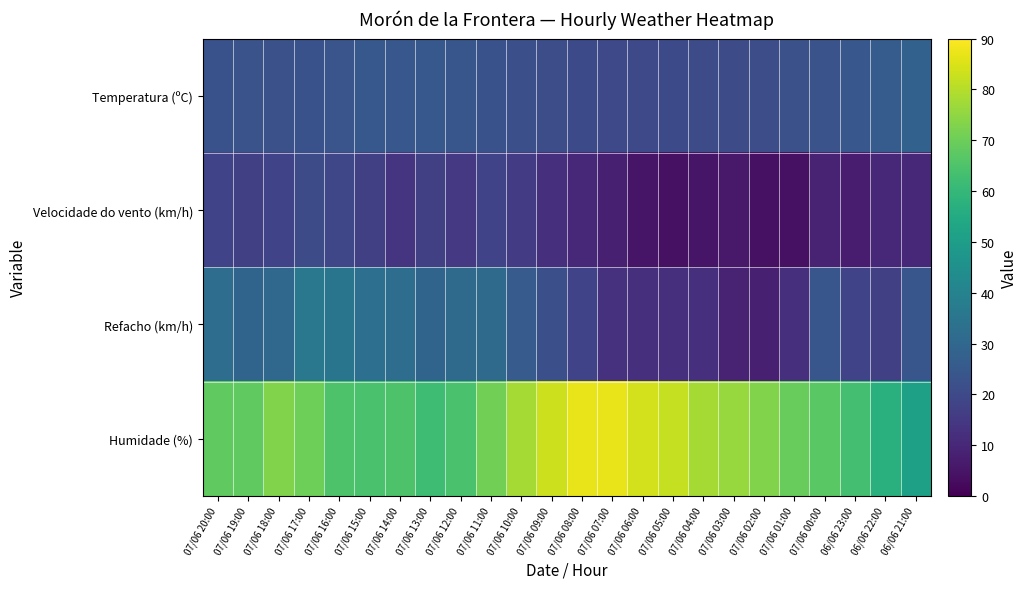

Reading left to right, what are all the values shown in this chart?

Temperatura (ºC): 07/06 20:00=22.5	07/06 19:00=22.9	07/06 18:00=22.3	07/06 17:00=22.7	07/06 16:00=23.9	07/06 15:00=24.9	07/06 14:00=24.3	07/06 13:00=24.7	07/06 12:00=24.2	07/06 11:00=22.8	07/06 10:00=21.9	07/06 09:00=21.1	07/06 08:00=20.2	07/06 07:00=19.8	07/06 06:00=19.8	07/06 05:00=20.1	07/06 04:00=20.5	07/06 03:00=20.5	07/06 02:00=21.1	07/06 01:00=22.2	07/06 00:00=22.9	06/06 23:00=24.3	06/06 22:00=26.2	06/06 21:00=27.9
Velocidade do vento (km/h): 07/06 20:00=18.0	07/06 19:00=17.0	07/06 18:00=18.0	07/06 17:00=21.0	07/06 16:00=19.0	07/06 15:00=17.0	07/06 14:00=14.0	07/06 13:00=17.0	07/06 12:00=15.0	07/06 11:00=18.0	07/06 10:00=16.0	07/06 09:00=12.0	07/06 08:00=10.0	07/06 07:00=8.0	07/06 06:00=5.0	07/06 05:00=4.0	07/06 04:00=5.0	07/06 03:00=6.0	07/06 02:00=4.0	07/06 01:00=4.0	07/06 00:00=9.0	06/06 23:00=7.0	06/06 22:00=10.0	06/06 21:00=10.0
Refacho (km/h): 07/06 20:00=32.0	07/06 19:00=29.0	07/06 18:00=30.0	07/06 17:00=36.0	07/06 16:00=35.0	07/06 15:00=33.0	07/06 14:00=32.0	07/06 13:00=29.0	07/06 12:00=31.0	07/06 11:00=31.0	07/06 10:00=26.0	07/06 09:00=22.0	07/06 08:00=18.0	07/06 07:00=13.0	07/06 06:00=12.0	07/06 05:00=12.0	07/06 04:00=12.0	07/06 03:00=9.0	07/06 02:00=8.0	07/06 01:00=12.0	07/06 00:00=24.0	06/06 23:00=18.0	06/06 22:00=17.0	06/06 21:00=24.0
Humidade (%): 07/06 20:00=68.0	07/06 19:00=68.0	07/06 18:00=73.0	07/06 17:00=70.0	07/06 16:00=65.0	07/06 15:00=64.0	07/06 14:00=65.0	07/06 13:00=62.0	07/06 12:00=64.0	07/06 11:00=71.0	07/06 10:00=78.0	07/06 09:00=83.0	07/06 08:00=87.0	07/06 07:00=87.0	07/06 06:00=84.0	07/06 05:00=82.0	07/06 04:00=78.0	07/06 03:00=76.0	07/06 02:00=73.0	07/06 01:00=69.0	07/06 00:00=67.0	06/06 23:00=63.0	06/06 22:00=57.0	06/06 21:00=51.0